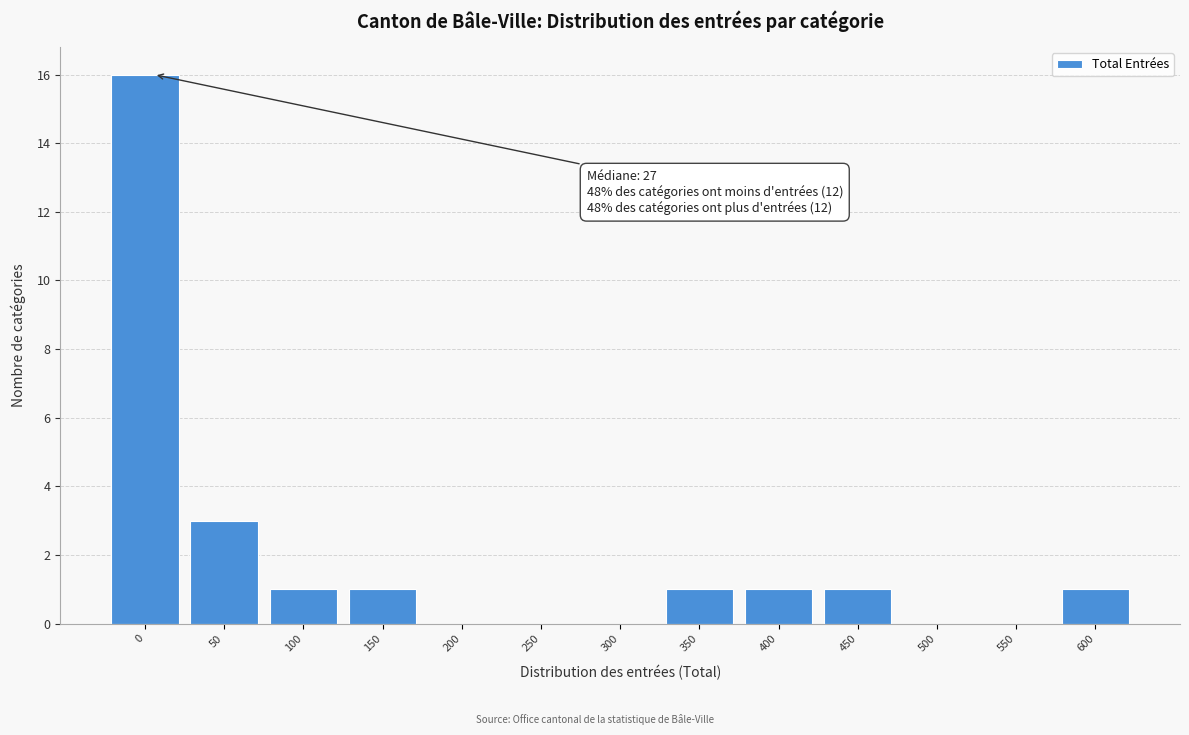

Reading right to left, extract all data points from this chart.

600=1	550=0	500=0	450=1	400=1	350=1	300=0	250=0	200=0	150=1	100=1	50=3	0=16